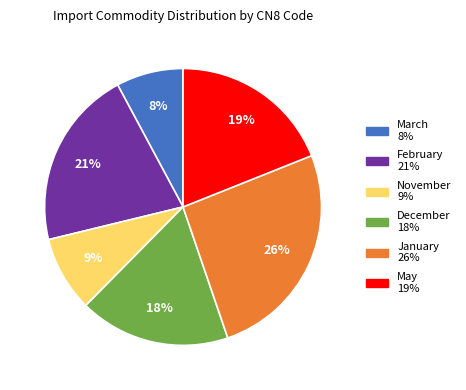

To the nearest percent, what is the difference between the largest and smallest slice percentages?

18%